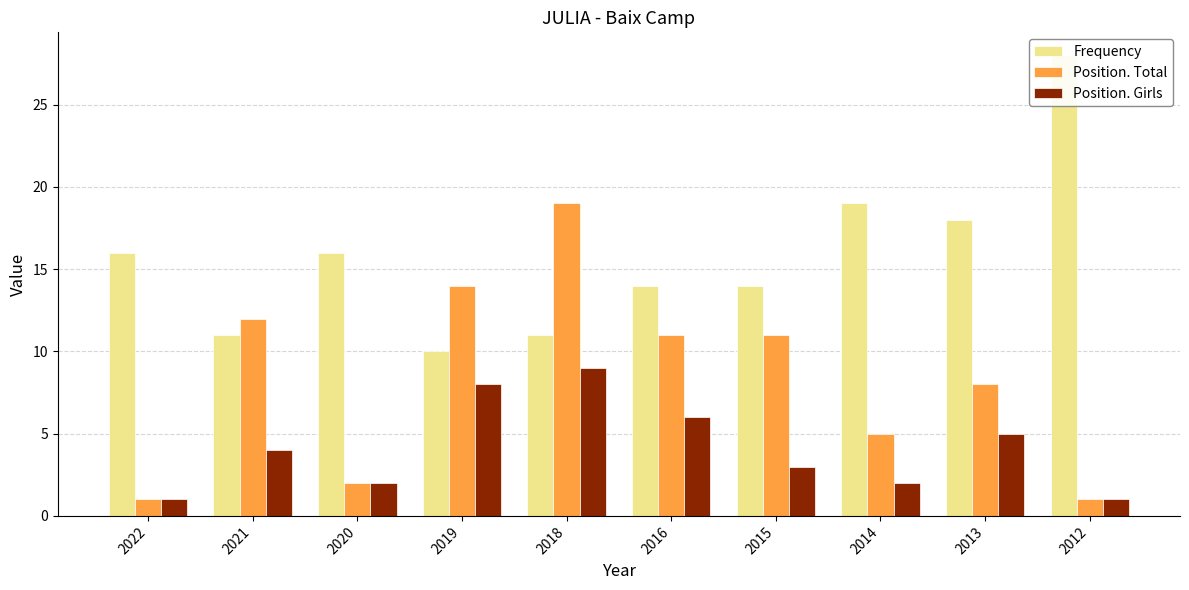

What is the total value across all series at 2012?

30